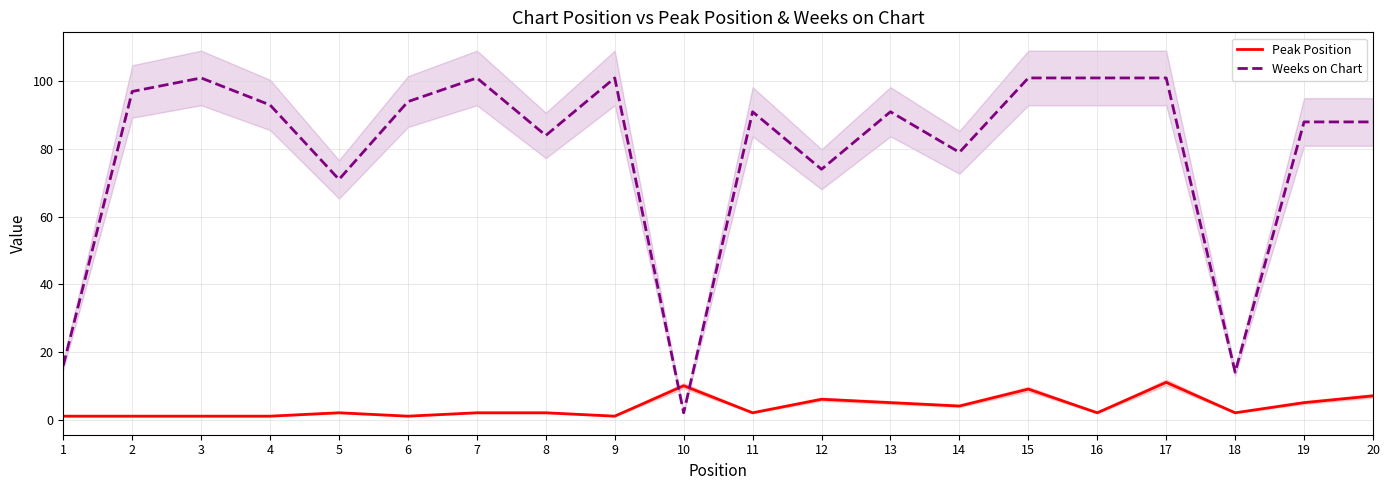

Reading left to right, extract all data points from this chart.

Peak Position: 1=1	2=1	3=1	4=1	5=2	6=1	7=2	8=2	9=1	10=10	11=2	12=6	13=5	14=4	15=9	16=2	17=11	18=2	19=5	20=7
Weeks on Chart: 1=16	2=97	3=101	4=93	5=71	6=94	7=101	8=84	9=101	10=2	11=91	12=74	13=91	14=79	15=101	16=101	17=101	18=14	19=88	20=88